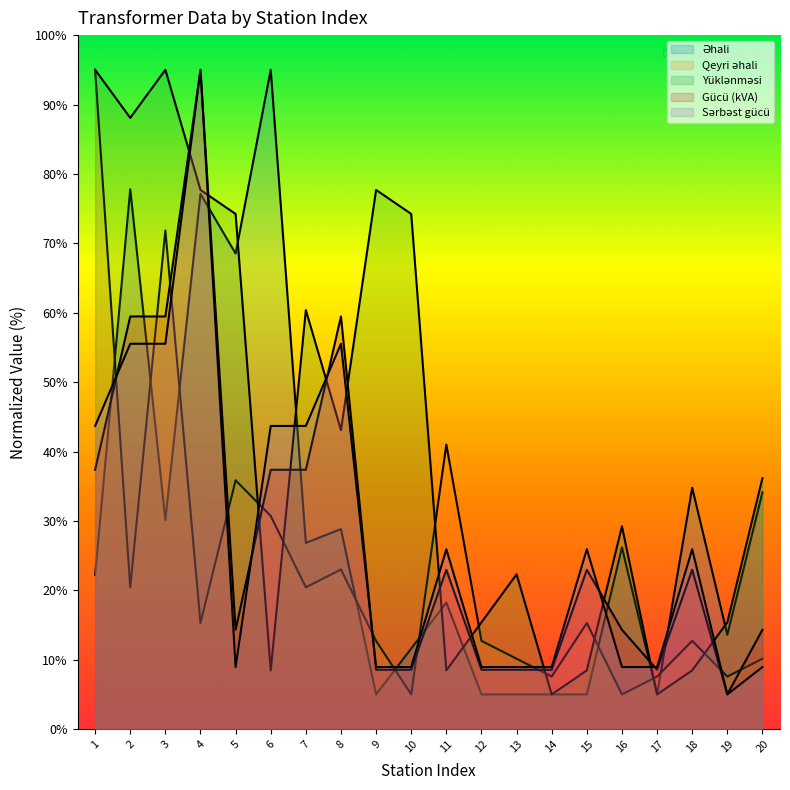

What is the maximum value shown in the chart?

95.0